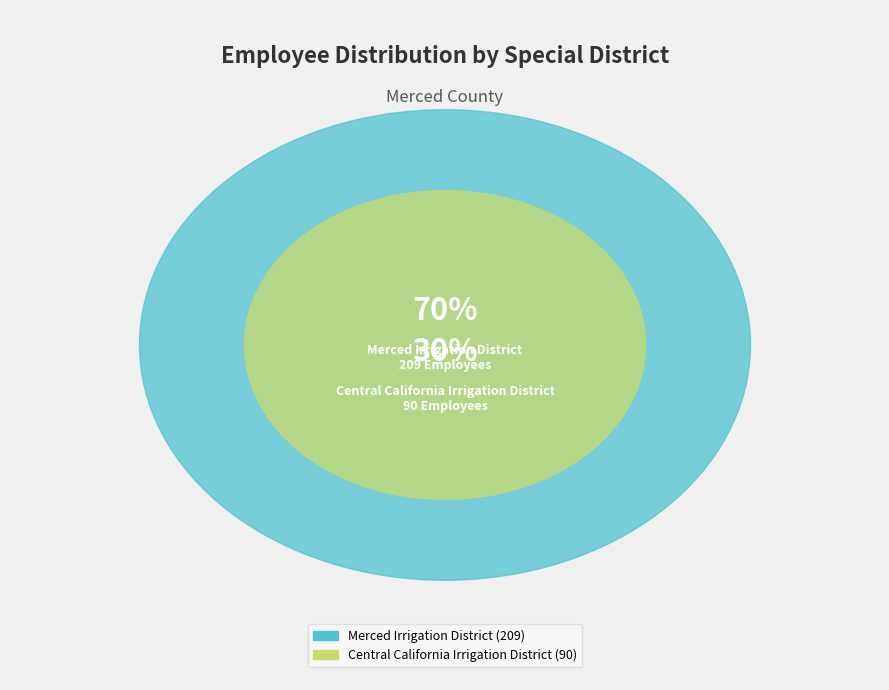

Does any single category account for the majority?

Yes